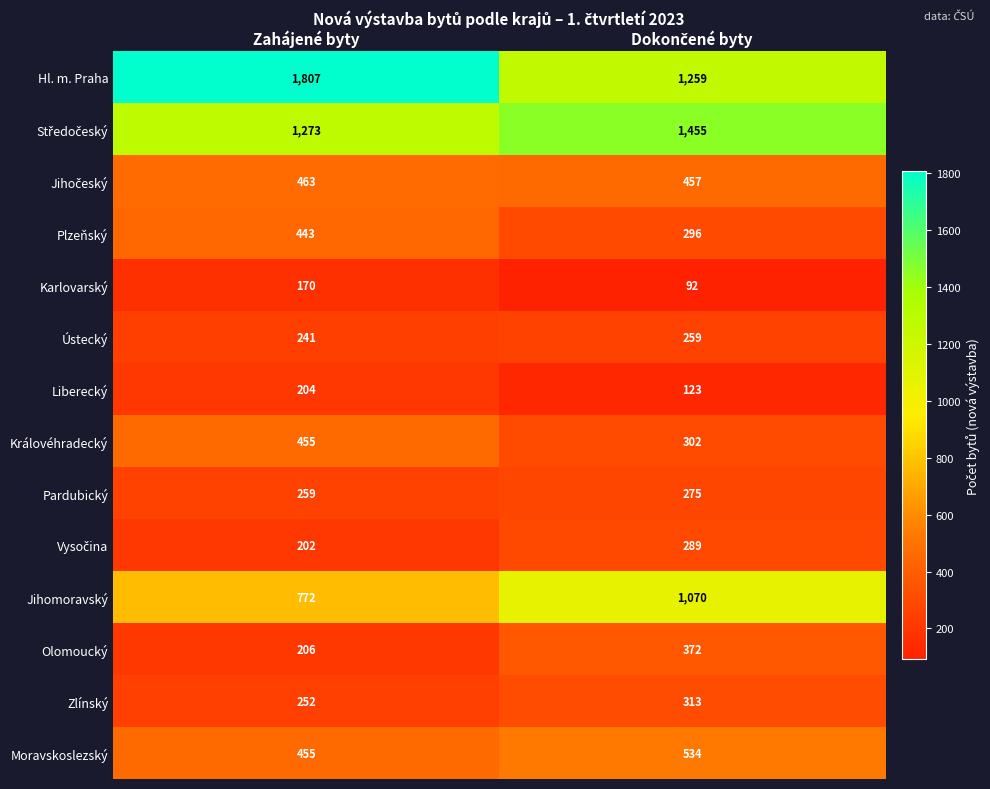

What is the maximum value shown in the chart?

1807